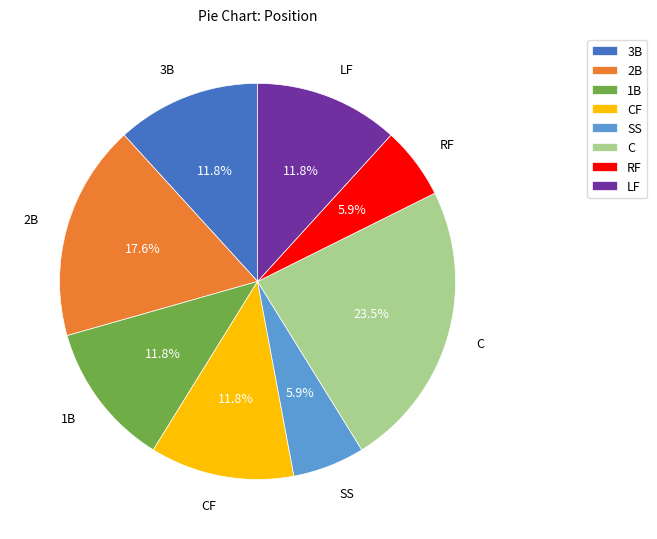

Count the number of slices in the pie.

8